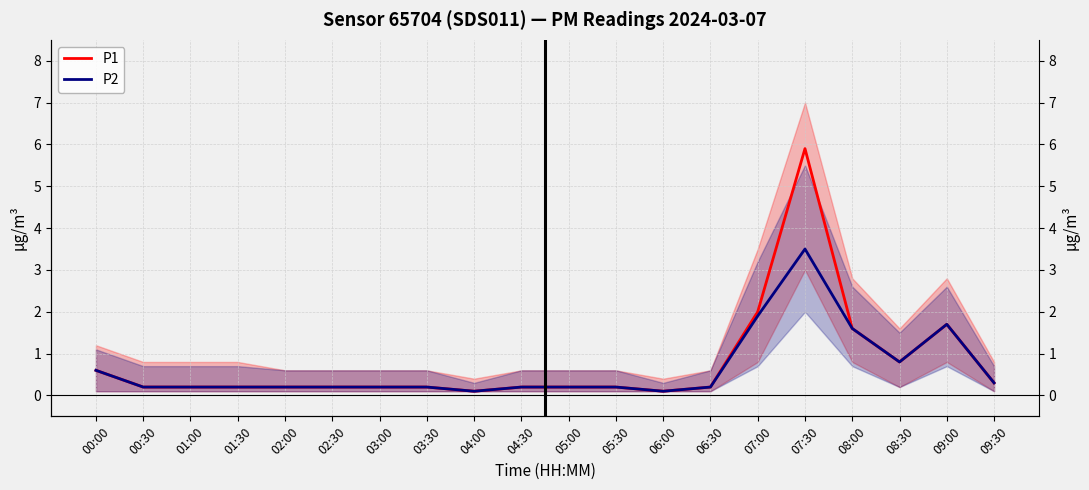

True or false: P1 and P2 intersect in this chart.

False